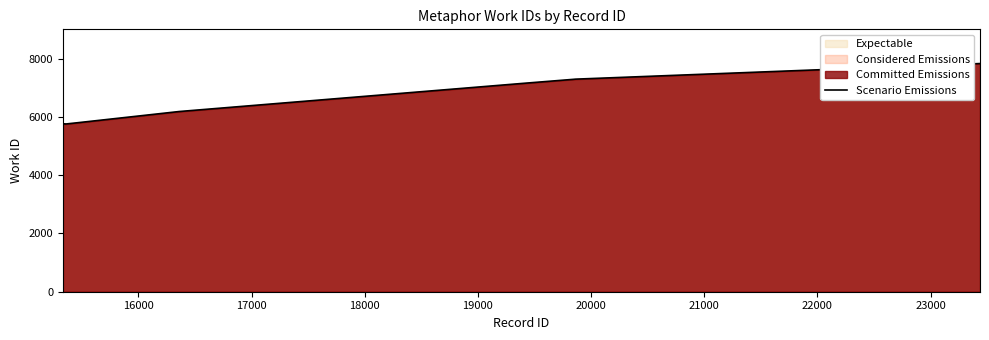

What is the minimum value shown in the chart?

5752